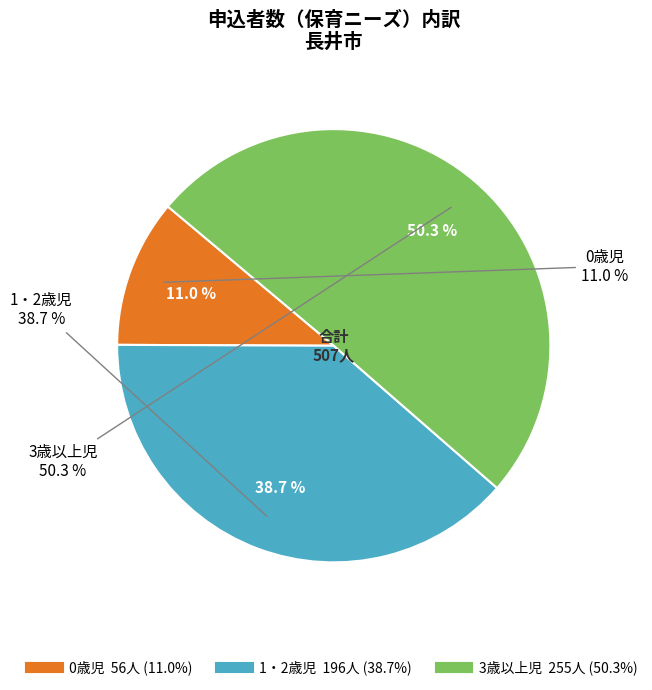

What percentage is the 3歳以上児 slice, to the nearest percent?

50%